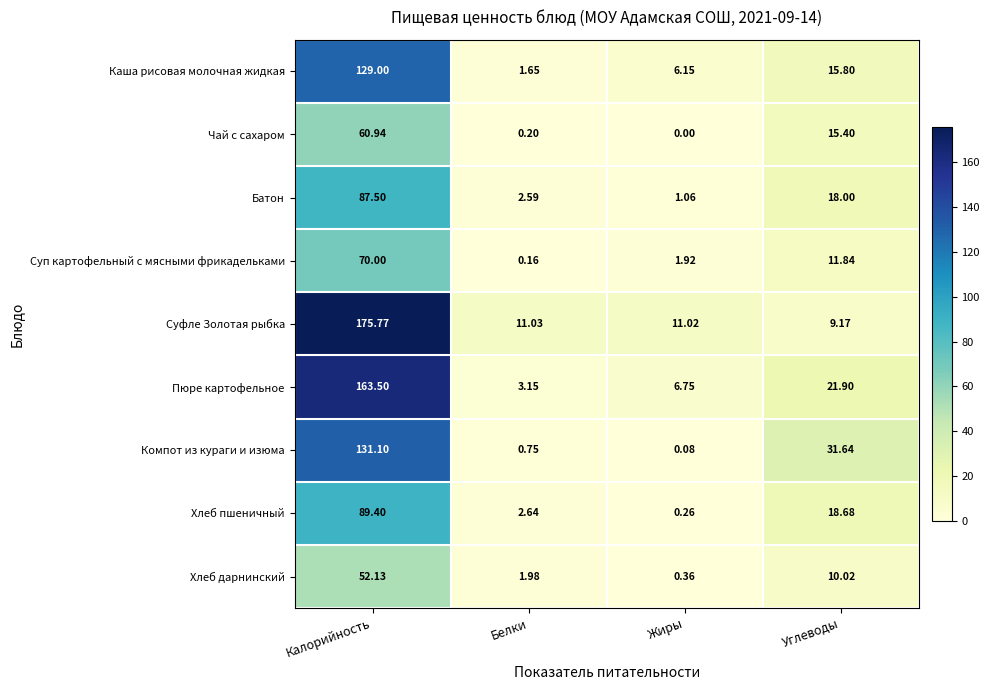

Which label corresponds to the smallest value in the chart?

Жиры